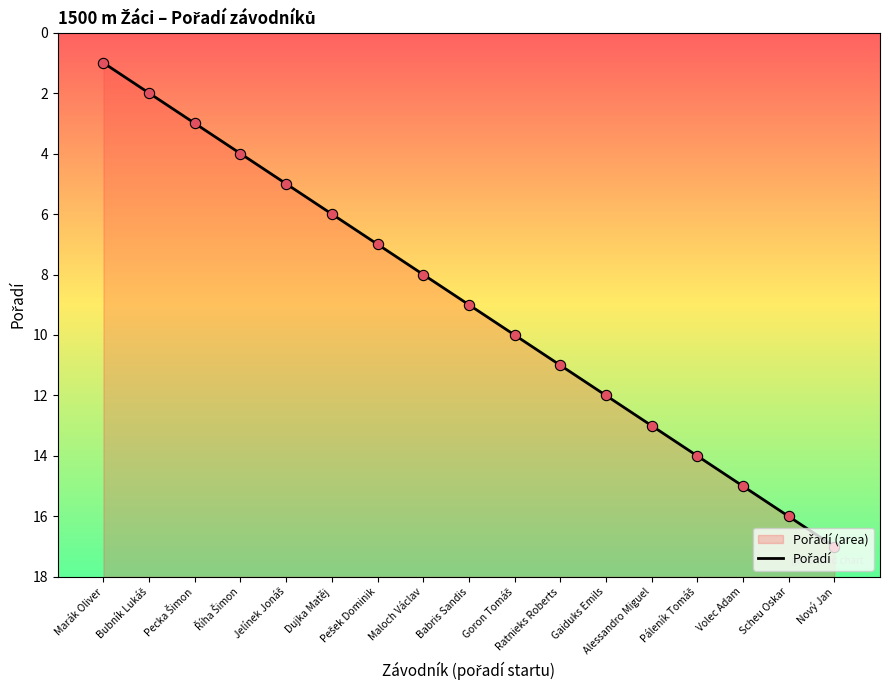

Approximately how many times larger is the value at Bubník Lukáš compared to Jelínek Jonáš?

0.4